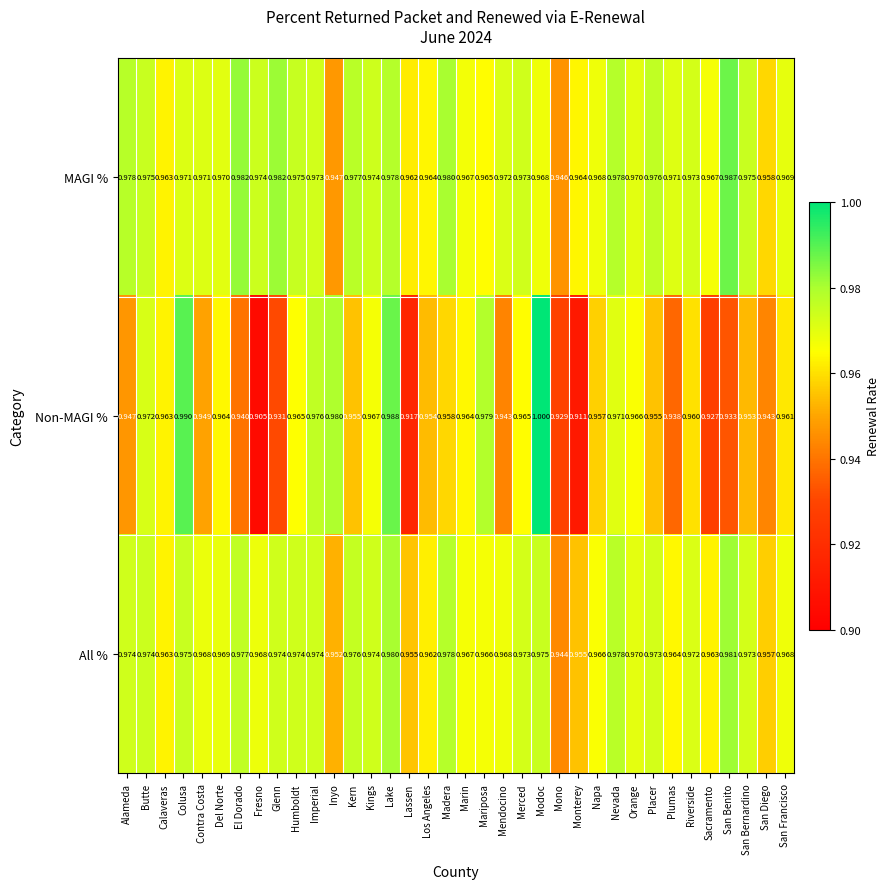

Which series has the widest spread of values?

Non-MAGI %